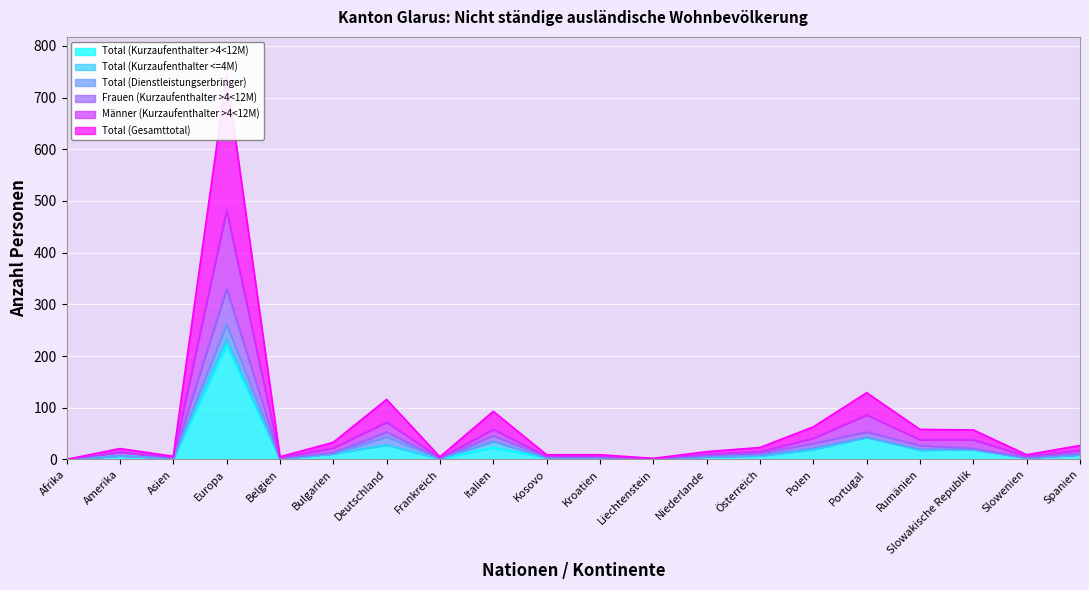

The value of Männer (Kurzaufenthalter >4<12M) at Kosovo is 9. True or false?

False